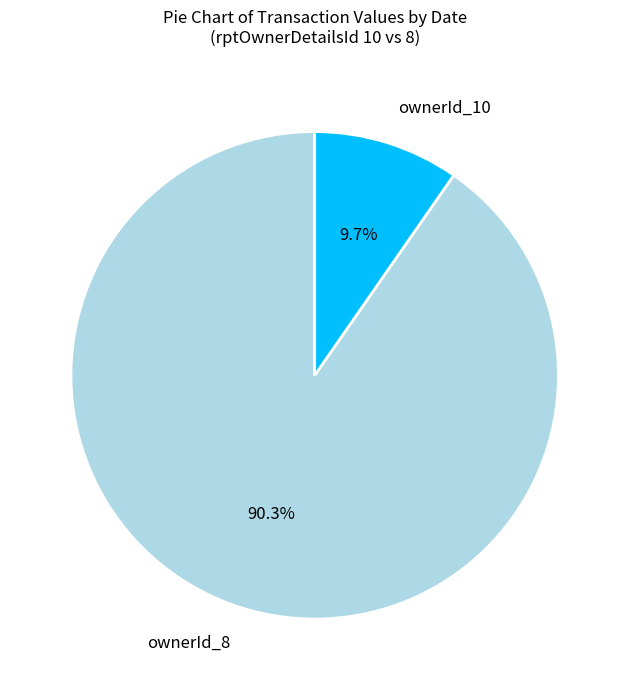

Does any single category account for the majority?

Yes